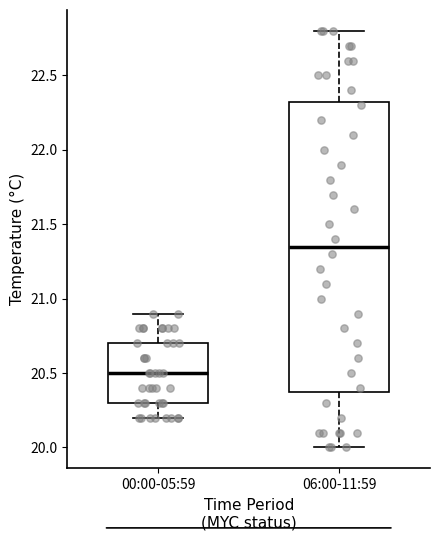

Where does the upper whisker of the box for 00:00-05:59 end on the y-axis? The values are not printed on the chart, so give them approximately, as read against the axis.

20.90